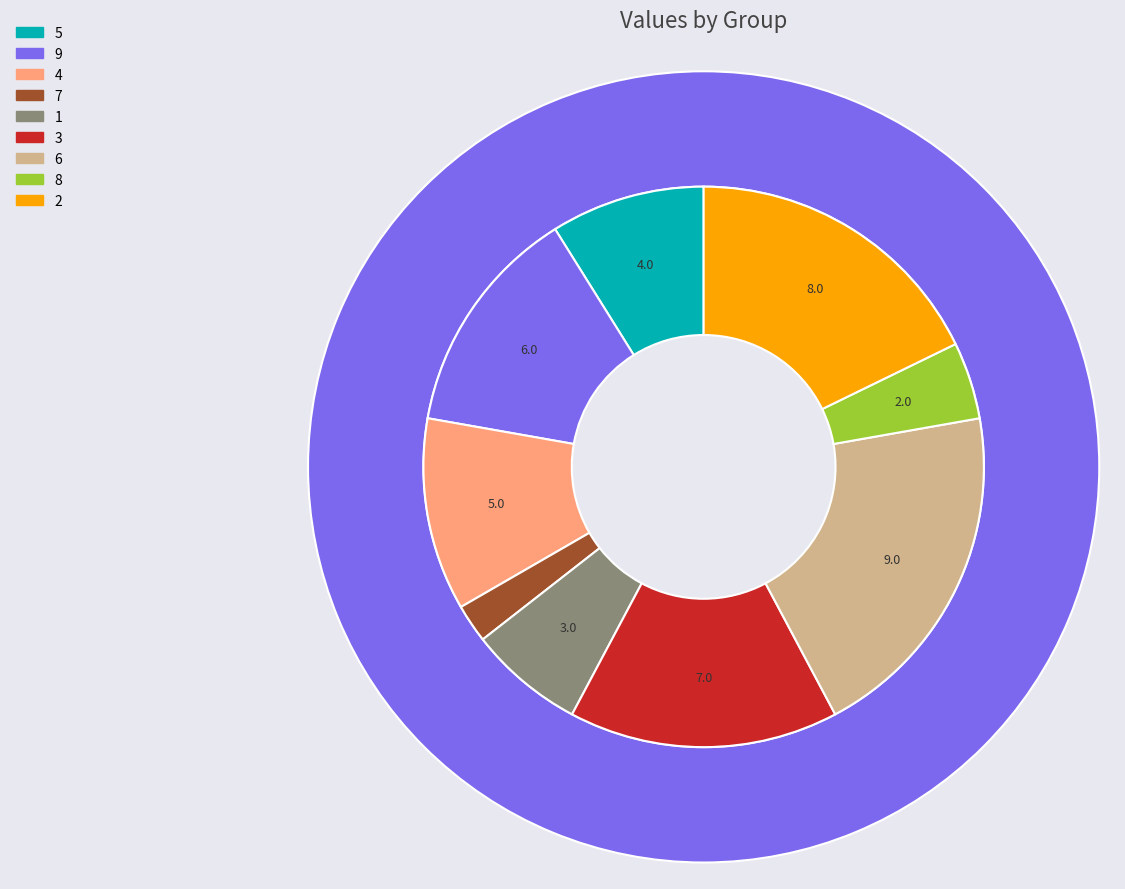

Is the sum of 9 and 1 greater than half?

No